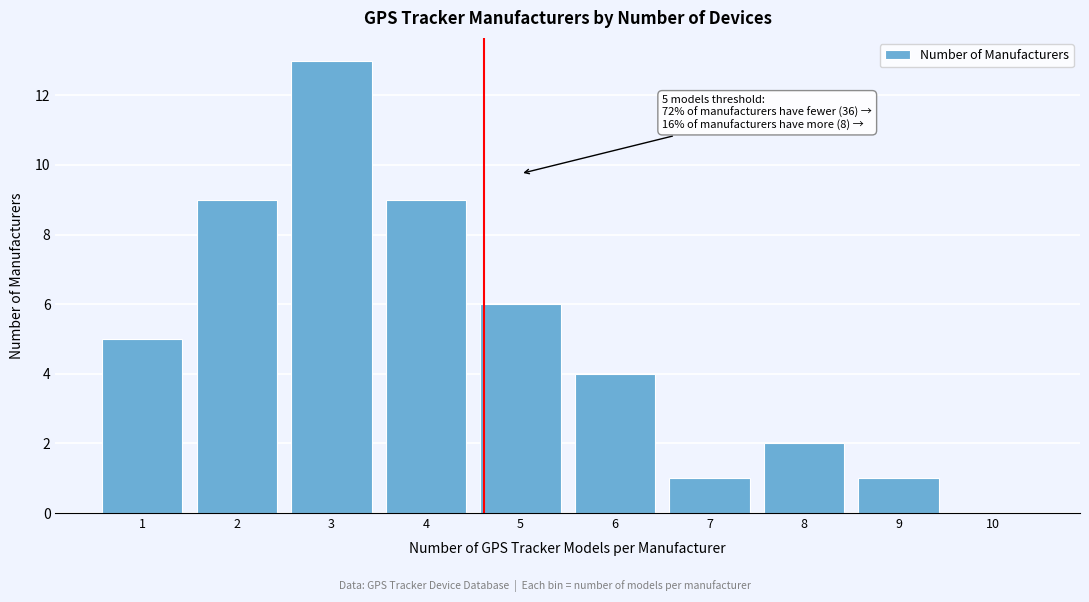

Reading left to right, list all the values displayed in this chart.

1=5	2=9	3=13	4=9	5=6	6=4	7=1	8=2	9=1	10=0